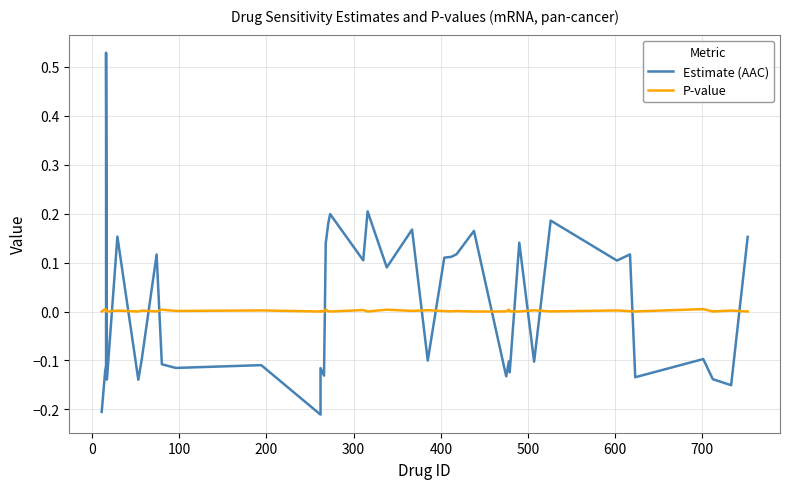

Reading left to right, list all the values displayed in this chart.

Estimate (AAC): -0.2	-0.1	-0.1	0.5	-0.1	0.2	-0.1	-0.1	0.1	-0.1	-0.1	-0.1	-0.2	-0.1	-0.1	0.1	0.2	0.2	0.1	0.2	0.1	0.2	-0.1	0.1	0.1	0.1	0.2	-0.1	-0.1	-0.1	0.1	-0.1	0.2	0.1	0.1	-0.1	-0.1	-0.1	-0.2	0.2
P-value: 0.0	0.0	0.0	0.0	0.0	0.0	0.0	0.0	0.0	0.0	0.0	0.0	0.0	0.0	0.0	0.0	0.0	0.0	0.0	0.0	0.0	0.0	0.0	0.0	0.0	0.0	0.0	0.0	0.0	0.0	0.0	0.0	0.0	0.0	0.0	0.0	0.0	0.0	0.0	0.0